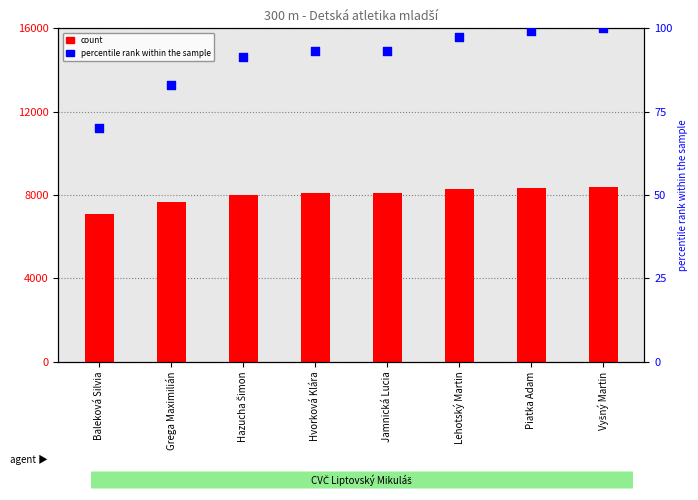

What are all the series names shown in the legend?

count, percentile rank within the sample